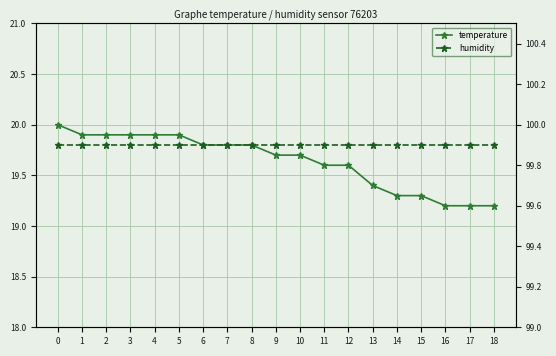

What are all the series names shown in the legend?

temperature, humidity